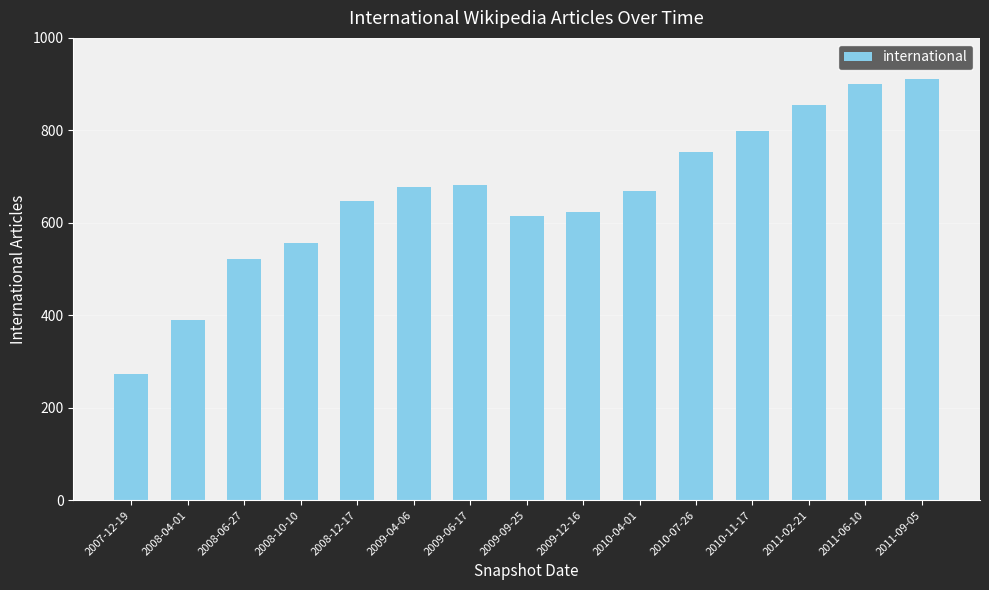

Is it true that the value at 2011-09-05 is 605?

False